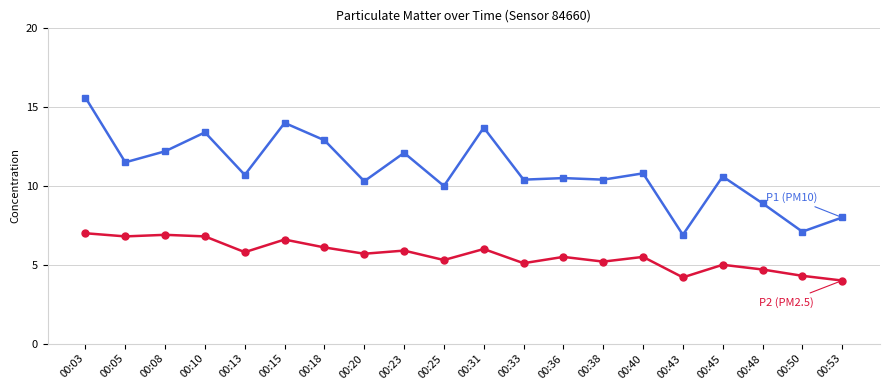

What is the total value across all series at 00:40?

16.3